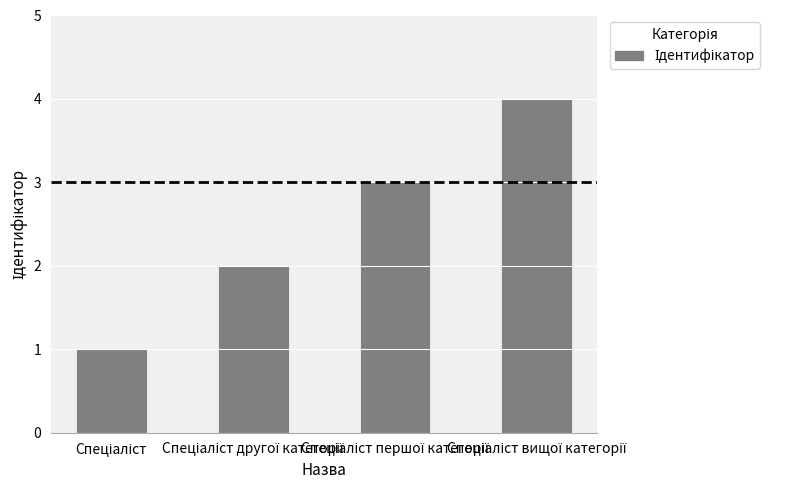

What is the value of the 3rd bar from the left?

3